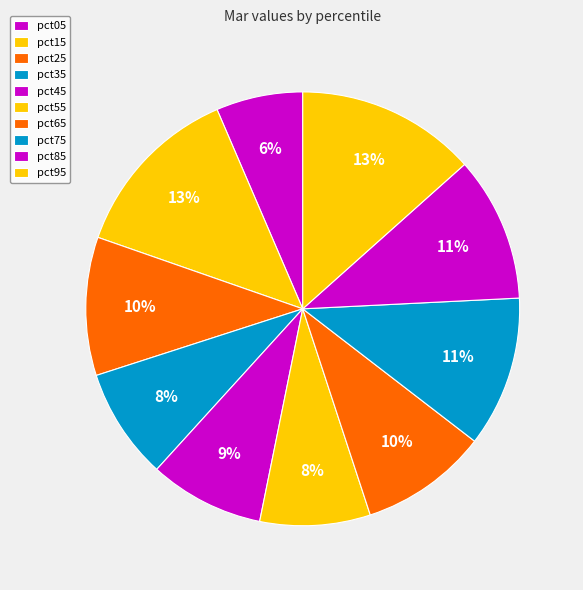

How many slices are in this pie chart?

10